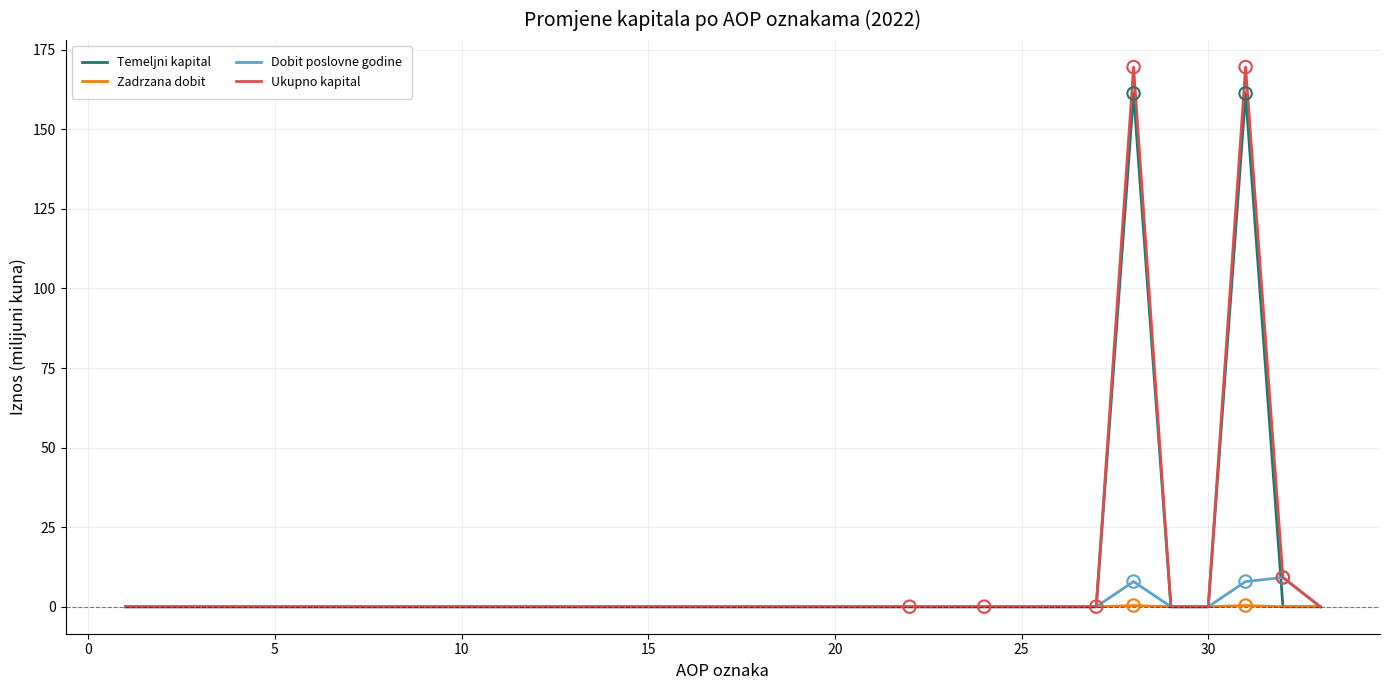

At how many categories does at least one series exceed 26?

2